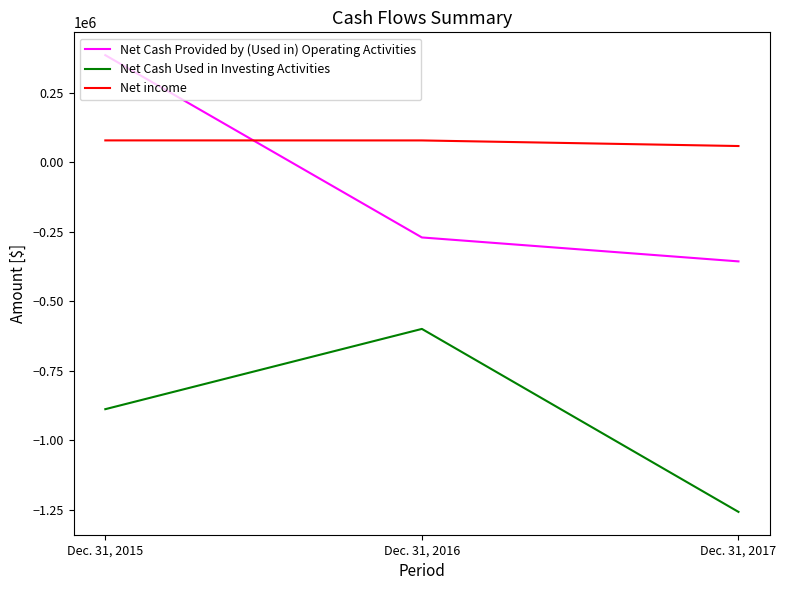

Rank the categories by Net Cash Provided by (Used in) Operating Activities value from highest to lowest.

Dec. 31, 2015, Dec. 31, 2016, Dec. 31, 2017